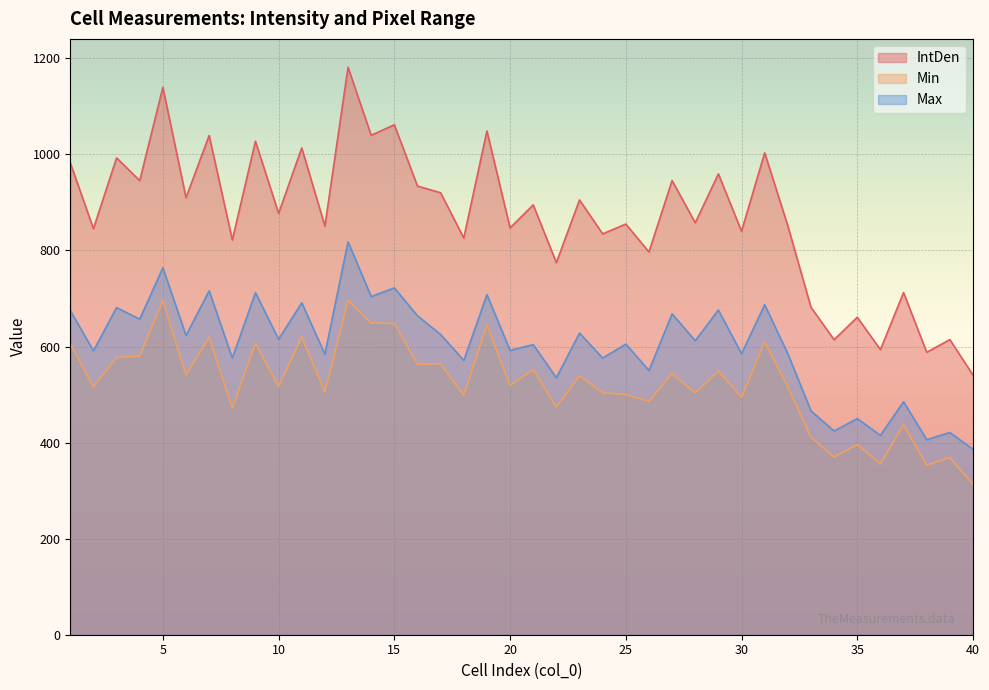

What is the sum of the Max values at 39 and 5?

1185.0